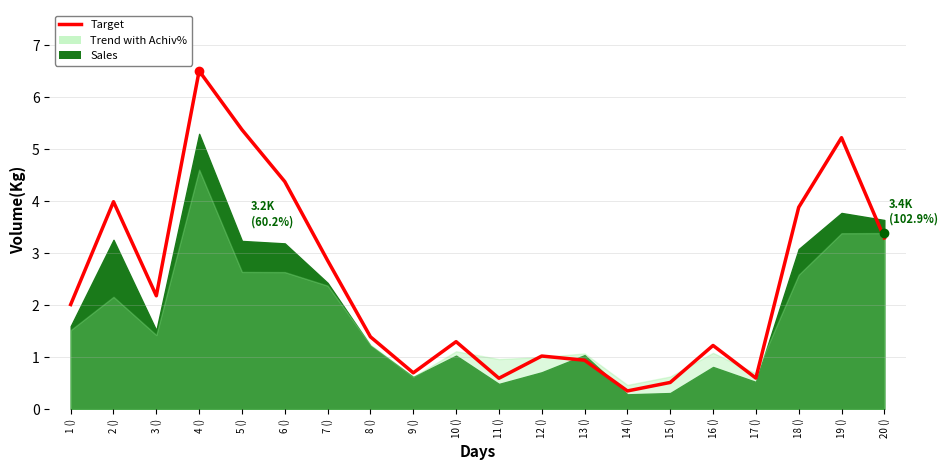

What is the value of the 17th point from the left?

0.6